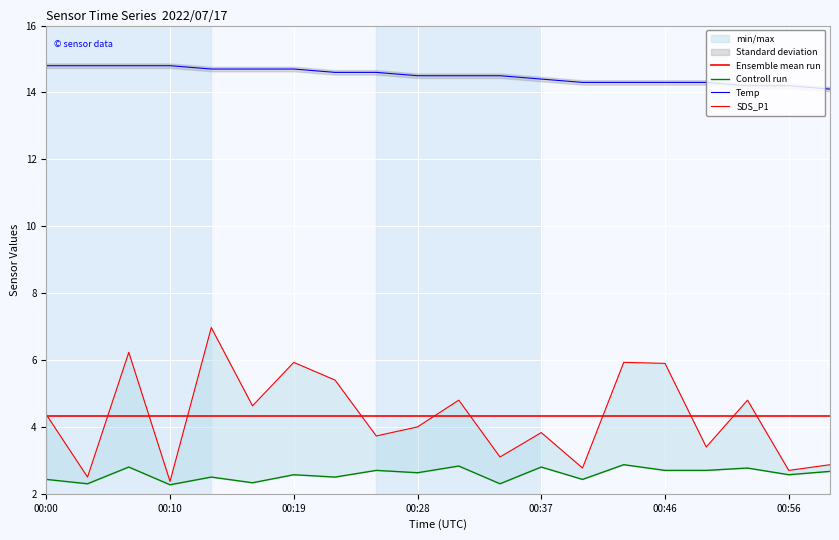

Between 00:25 and 00:49, which is larger?

00:25